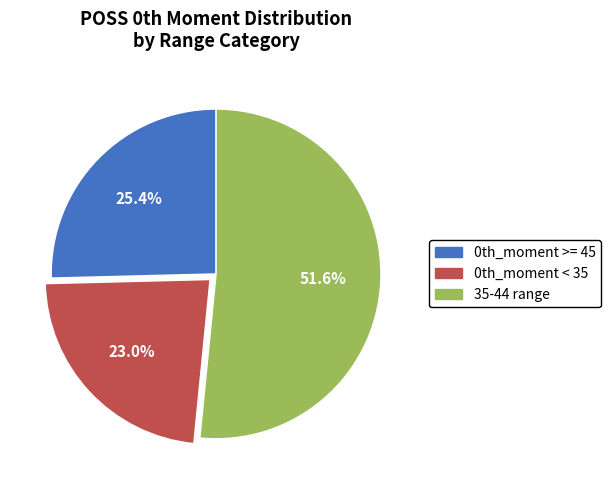

Is there any slice that represents more than half of the pie?

Yes